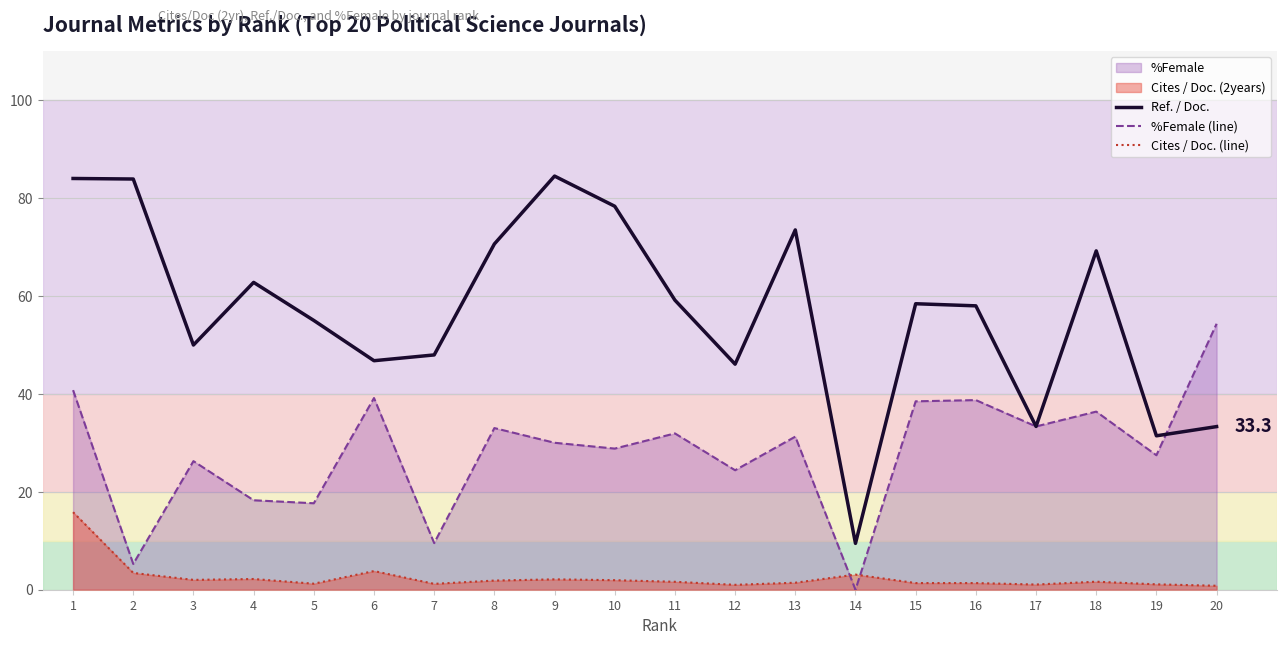

Which category has the lowest value in the Cites / Doc. (line) series?

20